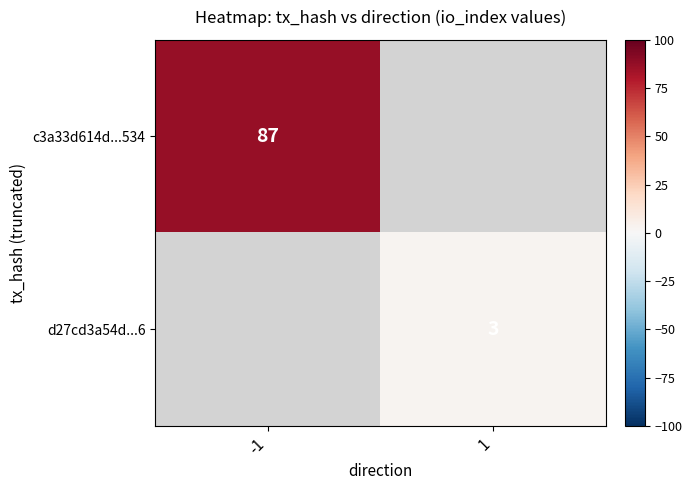

Is it true that c3a33d614d...534 equals 135 at -1?

False